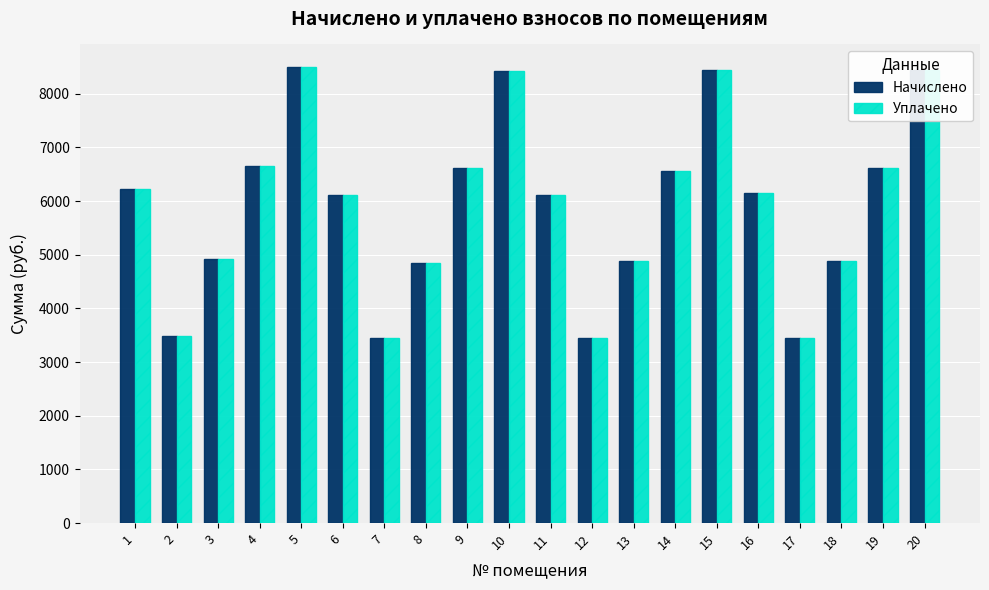

What is the difference between the Начислено values at 11 and 12?

2656.3